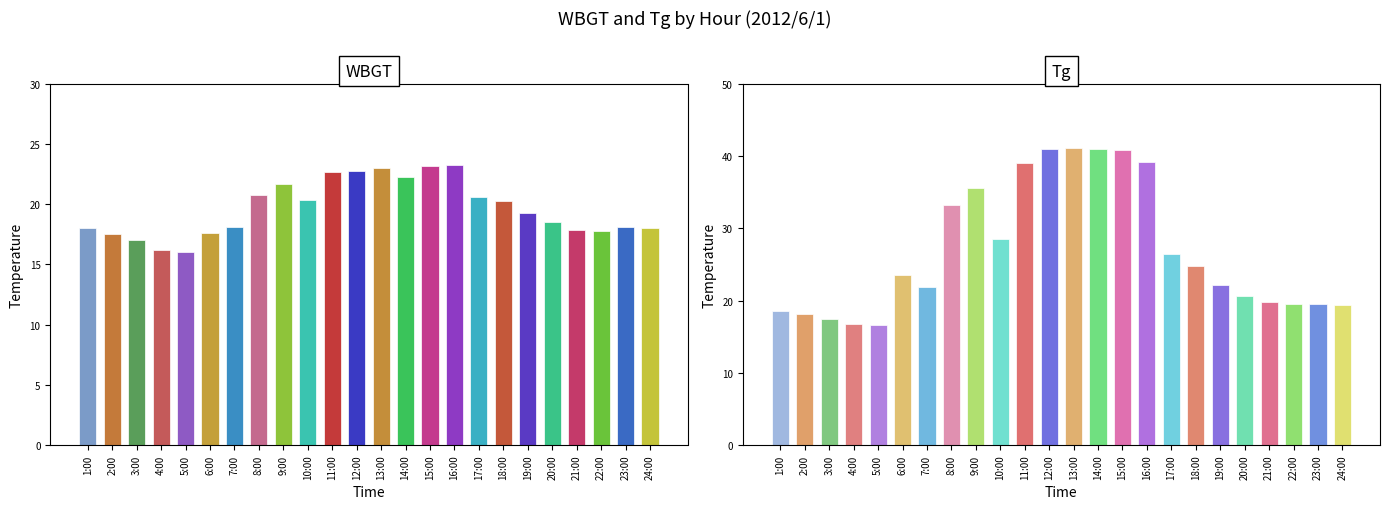

At which label does WBGT first exceed 19?

8:00